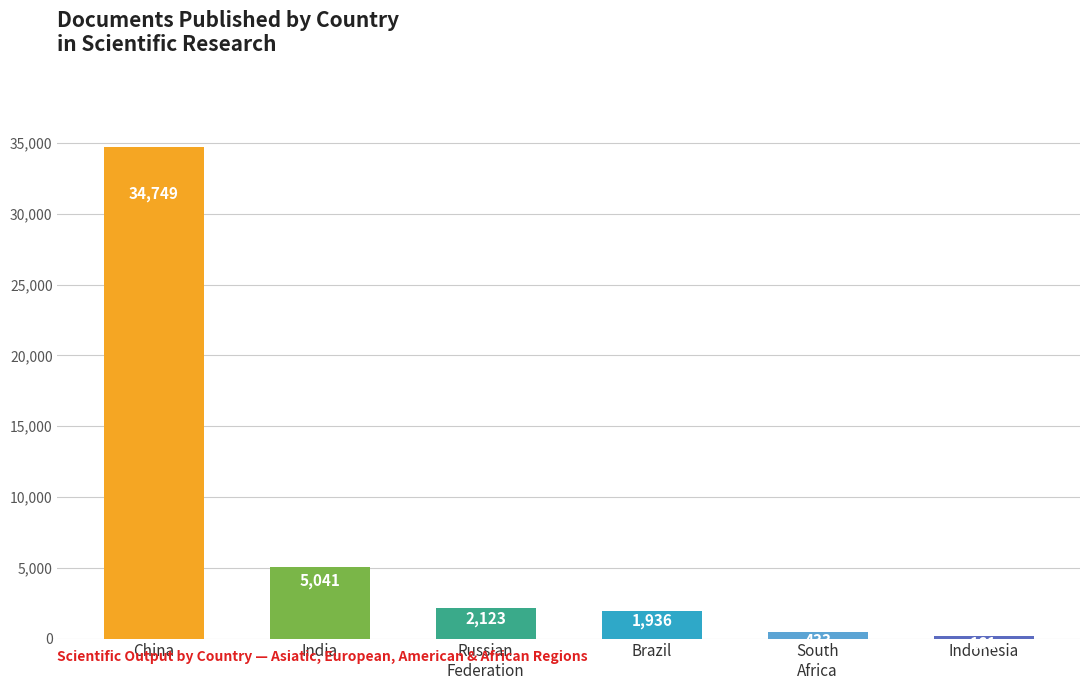

What is the maximum value shown in the chart?

34749